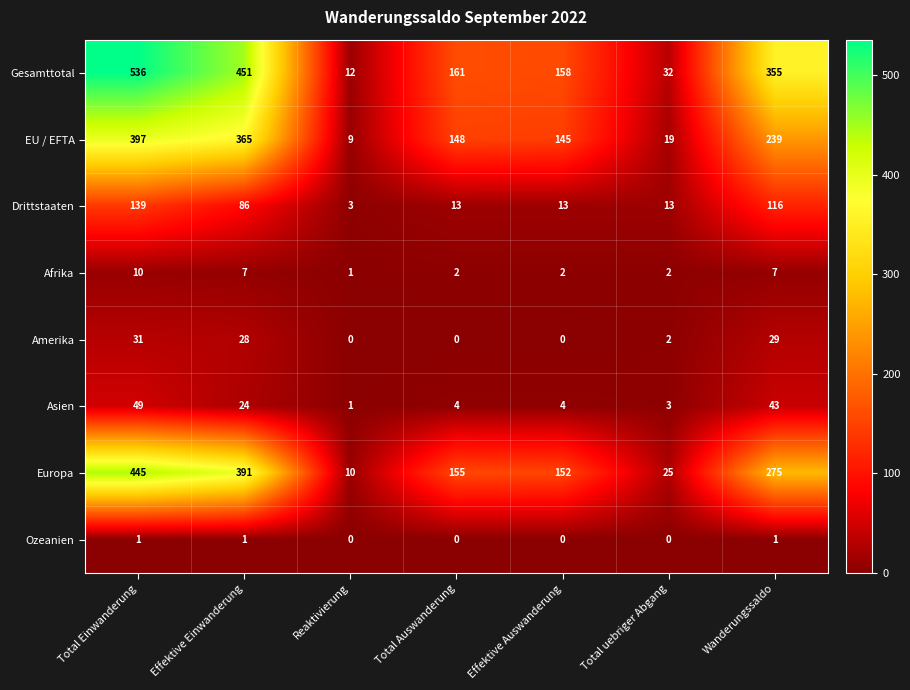

How many data points does each series have?

7